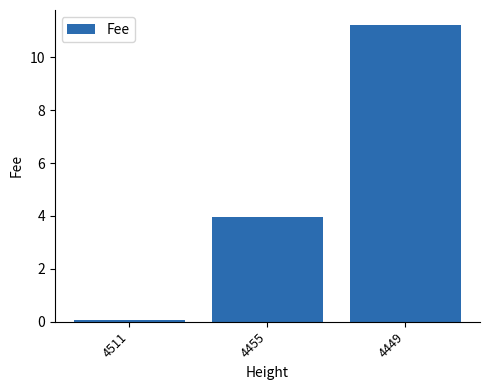

Which label corresponds to the largest value in the chart?

4449